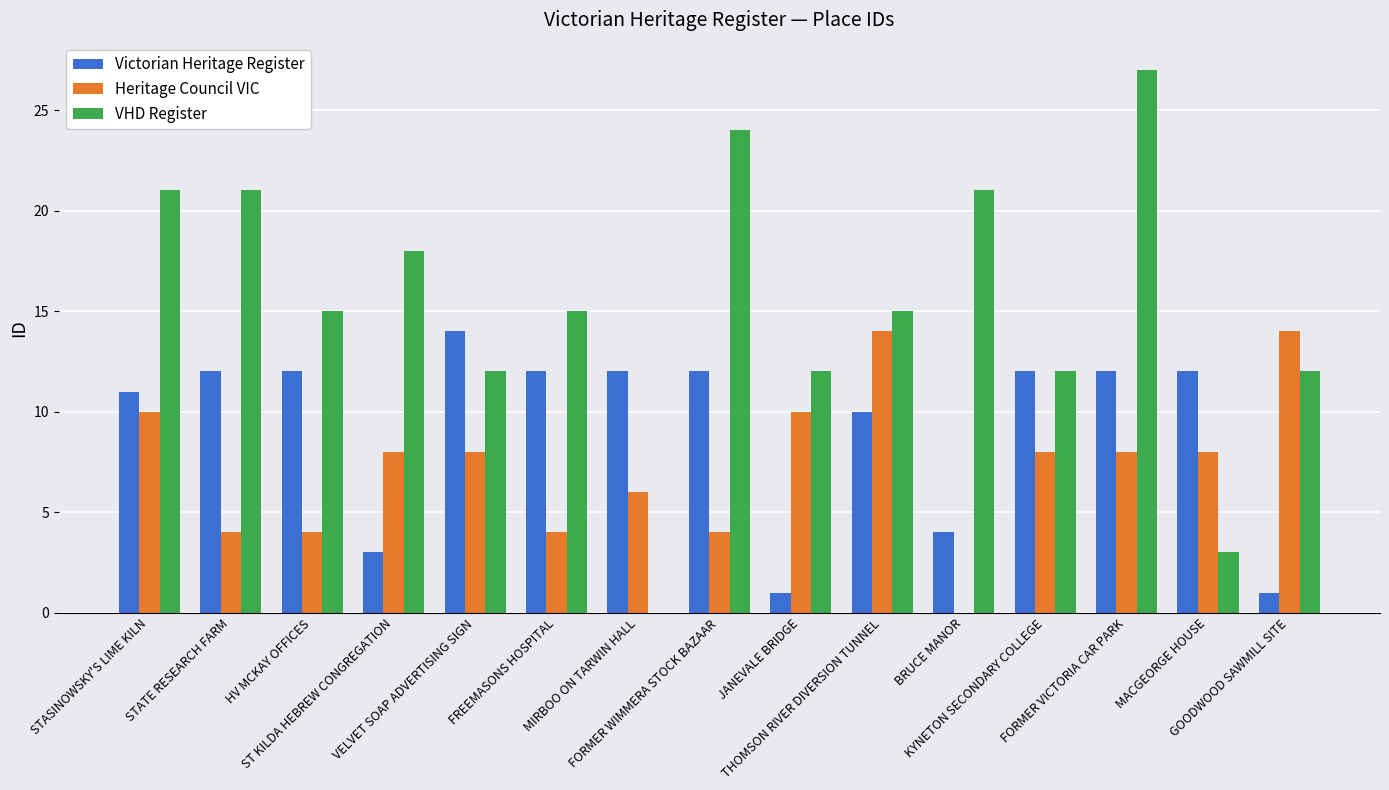

What is the sum of all VHD Register values?

228